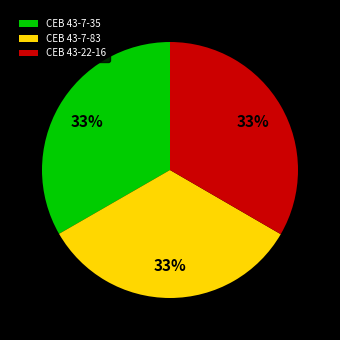

Does any single category account for the majority?

No